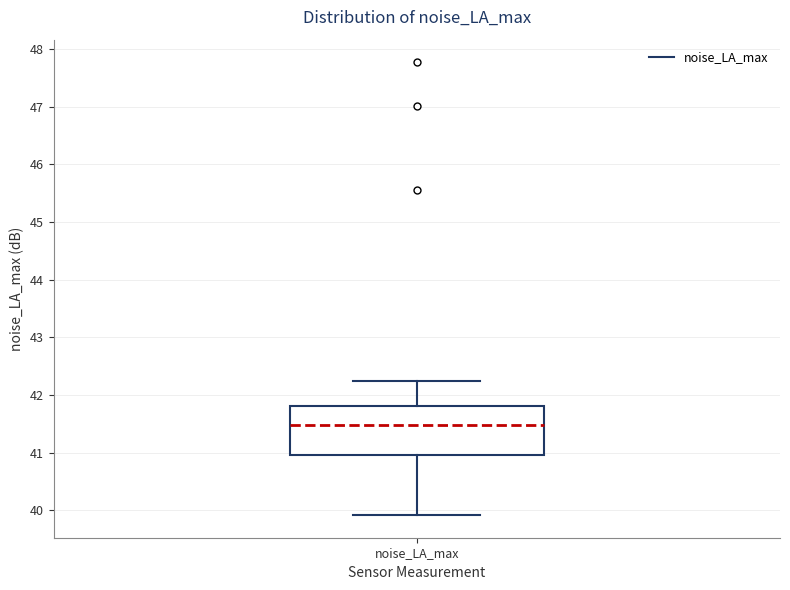

Transcribe this box plot: give where the median line is, the range the box spans, and where the two whiskers end, as read against the y-axis. The values are not printed on the chart, so give them approximately, as read against the axis.

median 41.5, box 41.0 to 41.8, whiskers 39.9 to 42.2